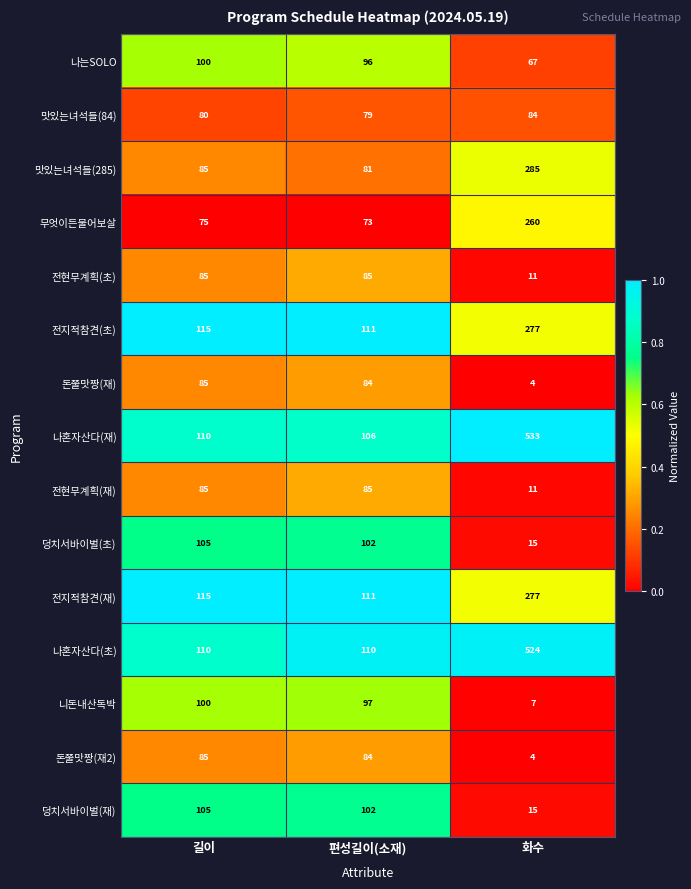

The value of 전현무계획(재) at 길이 is 85. True or false?

True